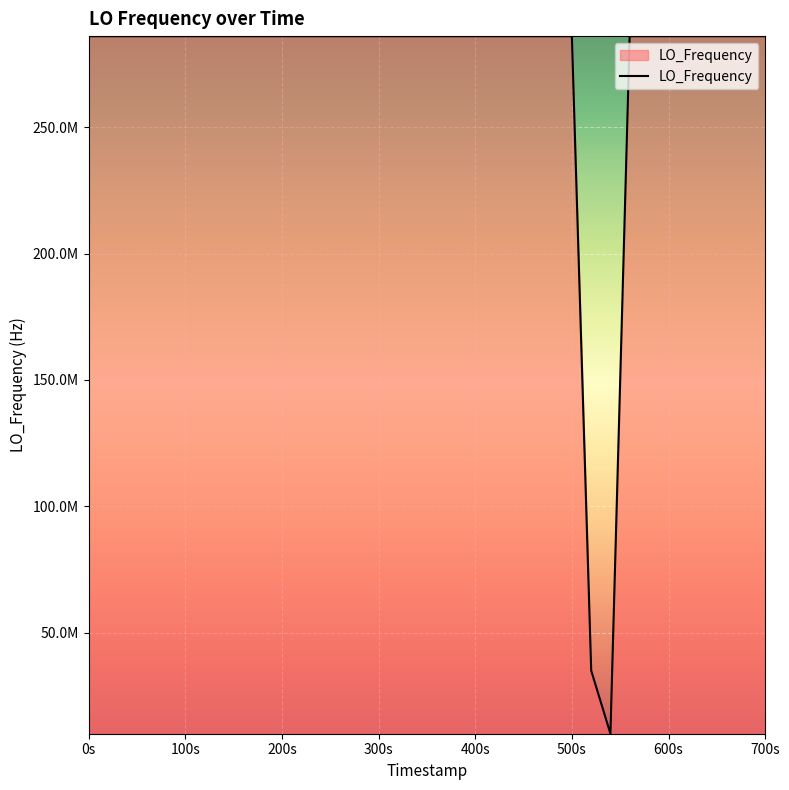

True or false: the data has more than 1 interior local peaks.

True